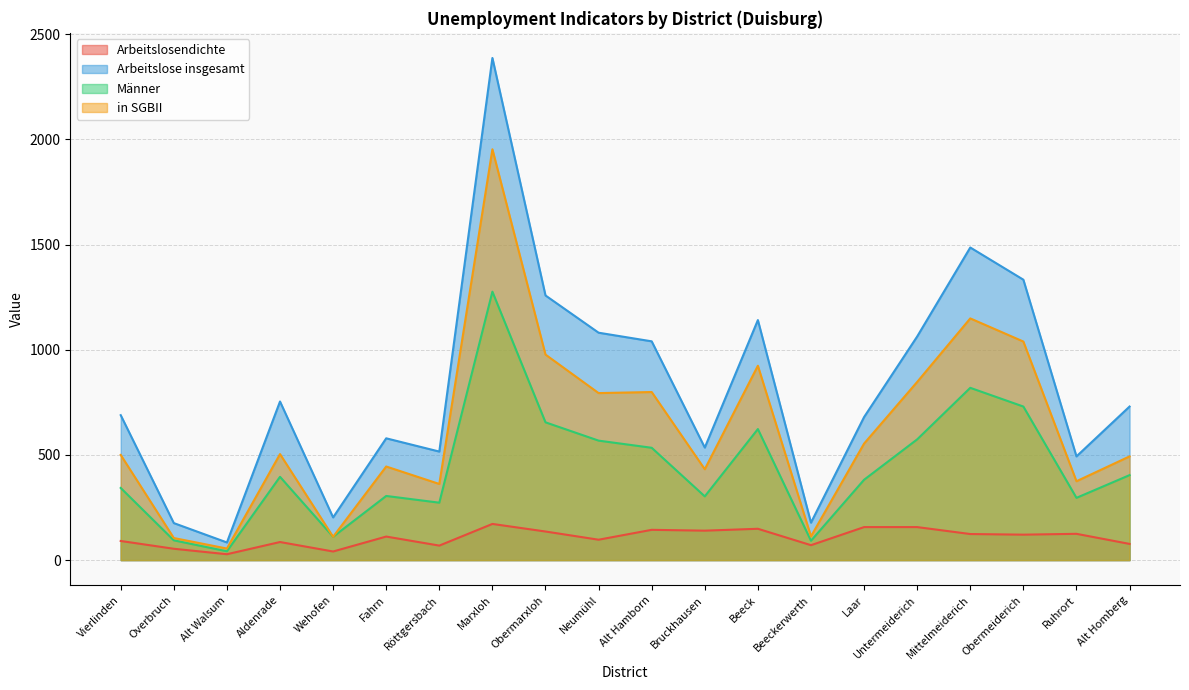

What is the value of the in SGBII point at the 8th from the left?

1953